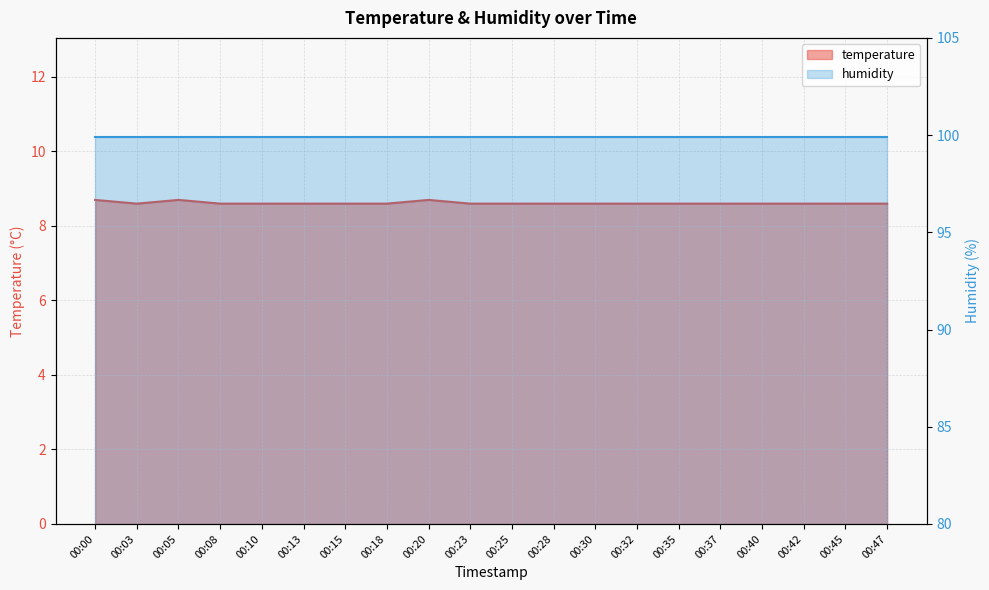

What is the average value?

8.6